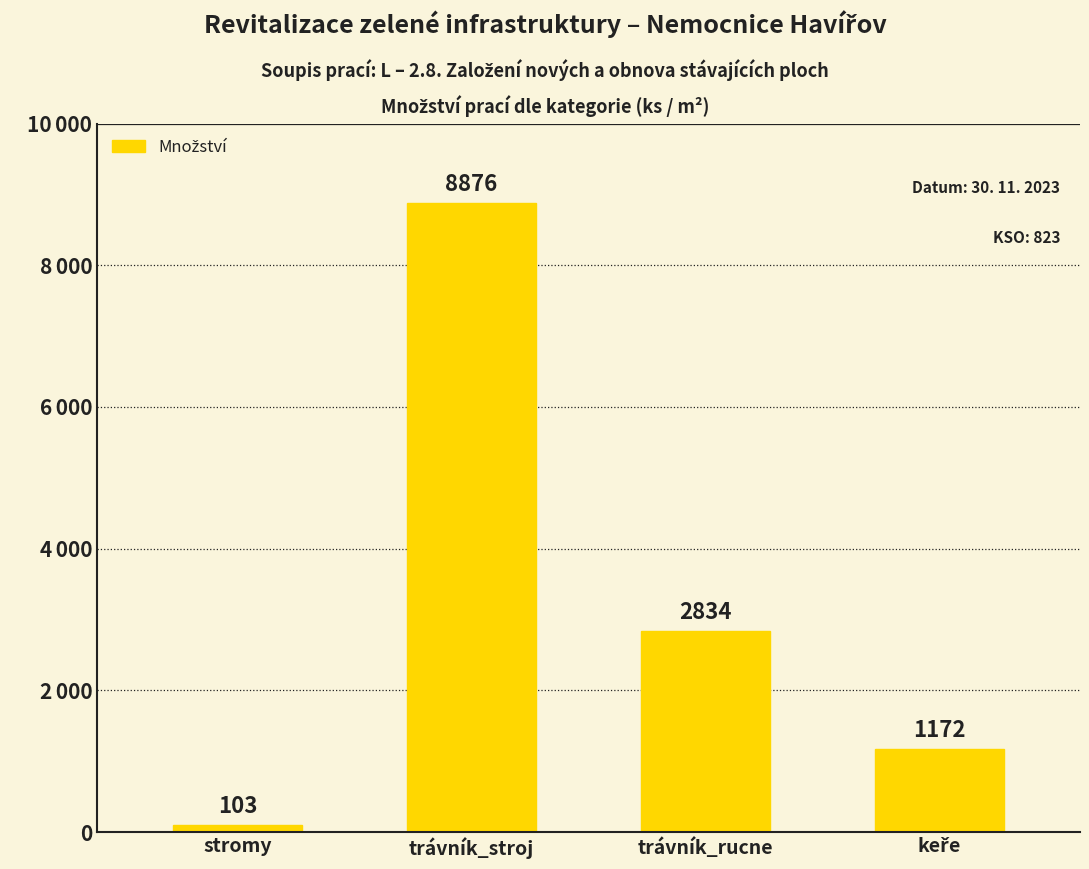

Between trávník_rucne and trávník_stroj, which is larger?

trávník_stroj